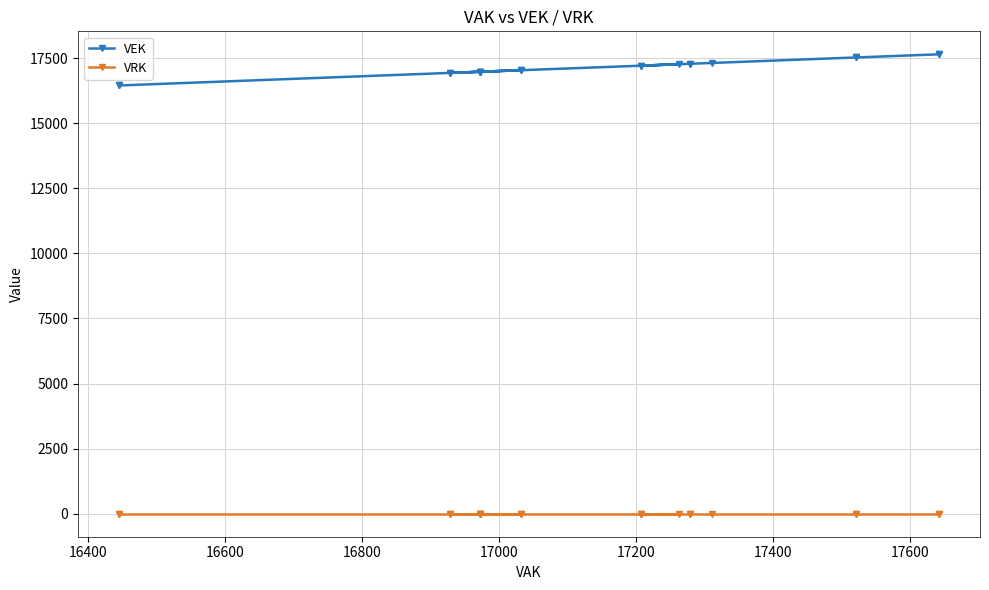

True or false: VEK has more than 2 interior local peaks.

False